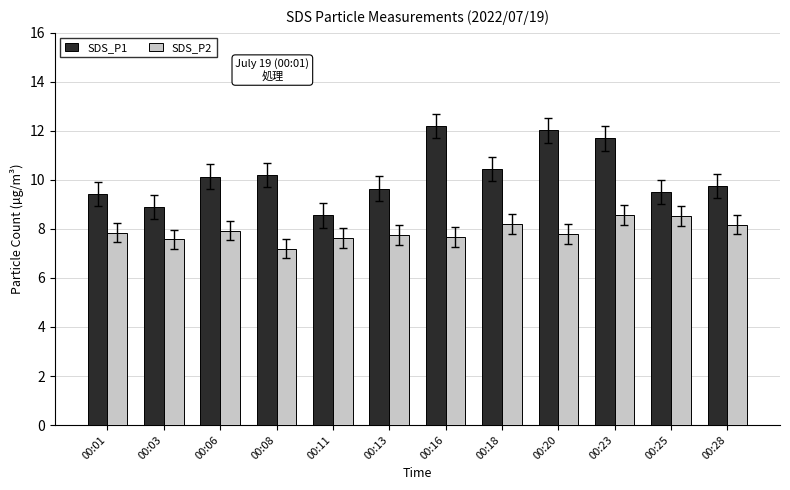

List the series in order of their overall mean, highest first.

SDS_P1, SDS_P2